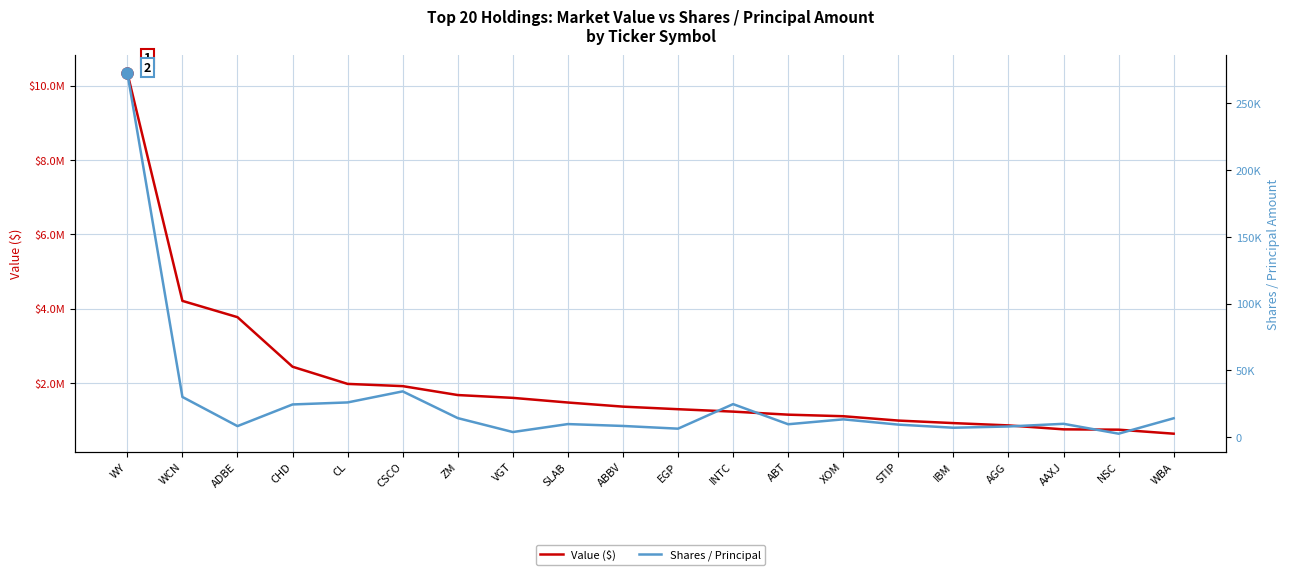

What is the sum of the Value ($) values at ABT and CL?

3118000